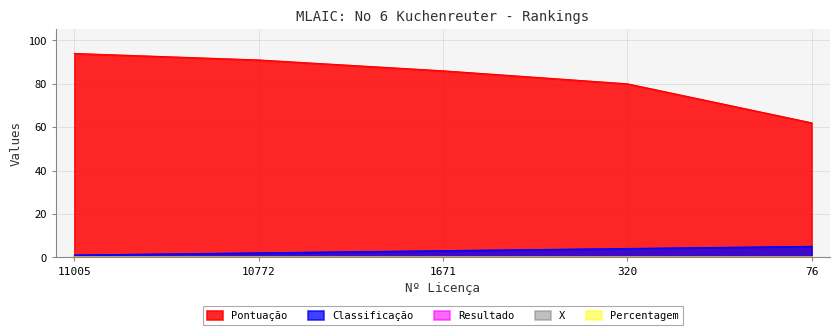

Reading right to left, list all the values displayed in this chart.

Pontuação: 62	80	86	91	94
Classificação: 5	4	3	2	1
Resultado: 0	0	0	0	0
X: 0	0	0	0	0
Percentagem: 0	0	0	0	0